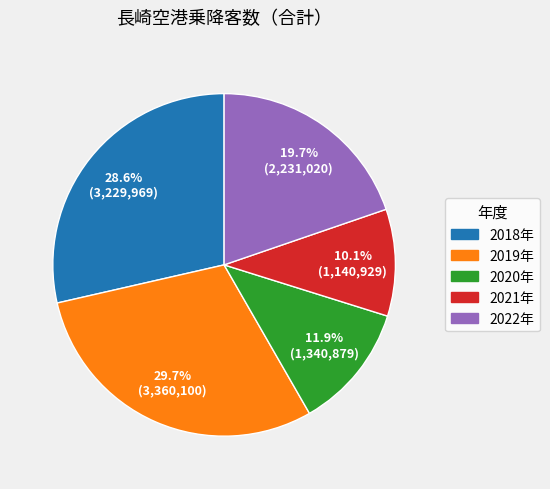

The 2018年 slice represents 40% of the pie. True or false?

False